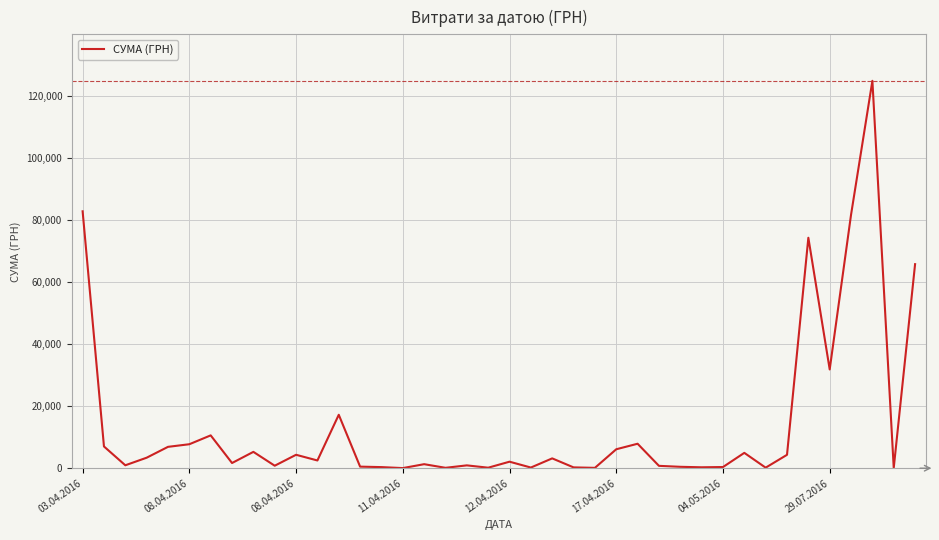

What is the difference between the maximum and minimum values?

124867.4